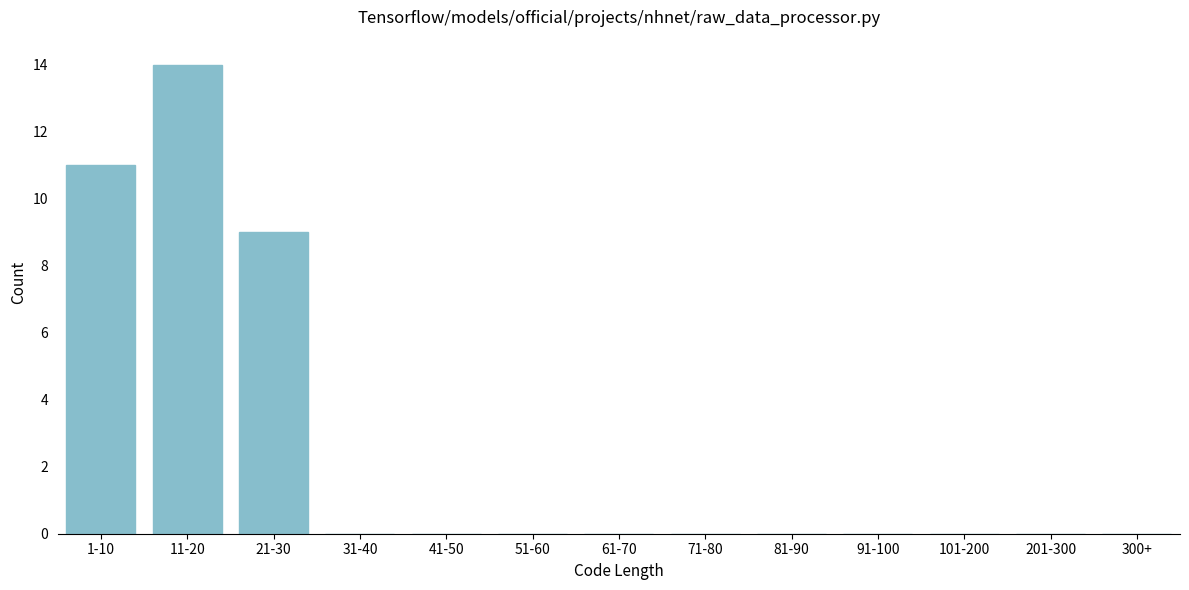

Reading left to right, transcribe all the data shown in this chart.

1-10=11	11-20=14	21-30=9	31-40=0	41-50=0	51-60=0	61-70=0	71-80=0	81-90=0	91-100=0	101-200=0	201-300=0	300+=0